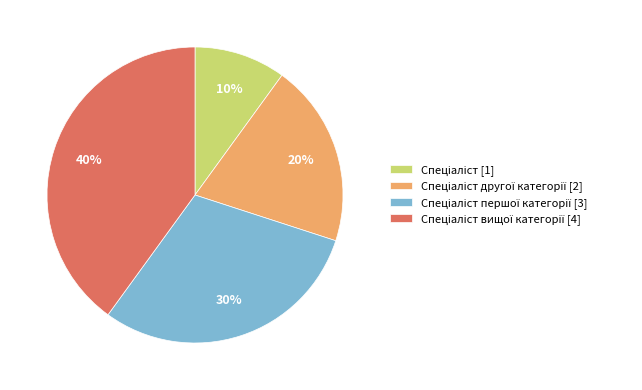

Is there any slice that represents more than half of the pie?

No